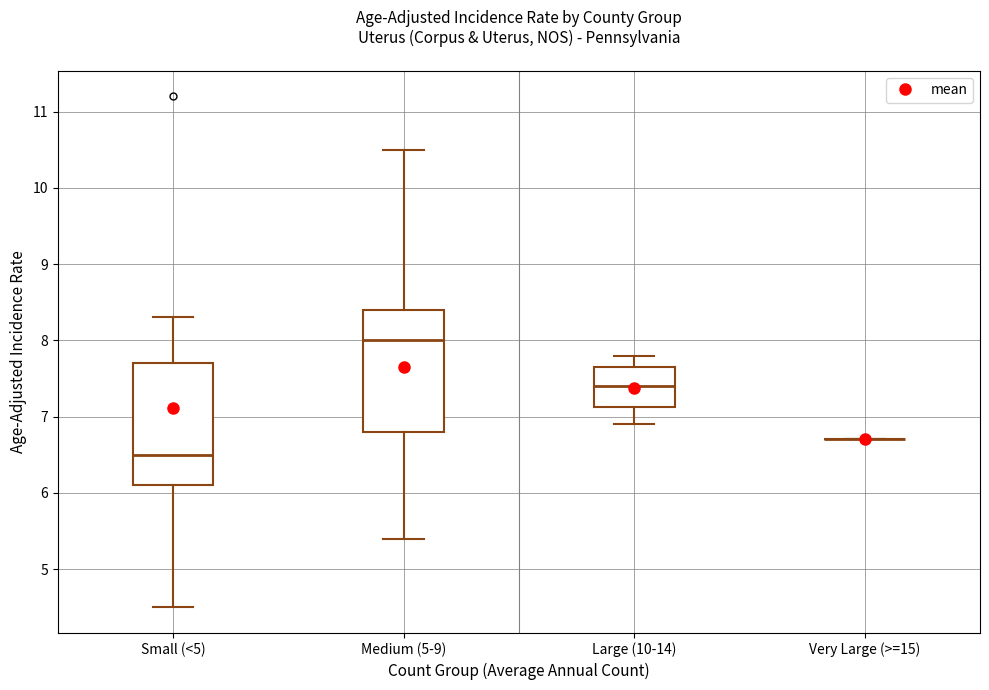

Where does the median line of the box for Small (<5) sit on the y-axis? The values are not printed on the chart, so give them approximately, as read against the axis.

6.5